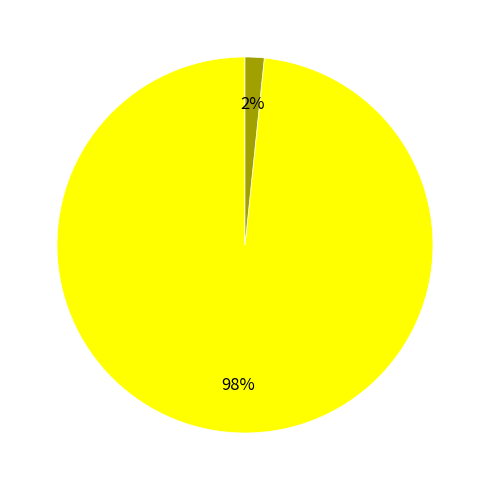

To the nearest percent, what is the average slice percentage?

50%